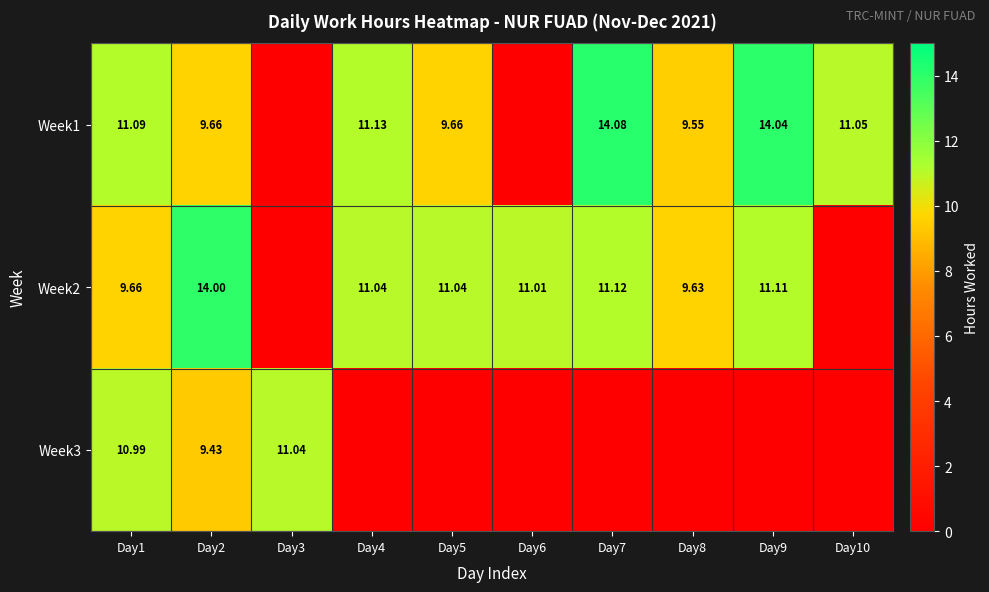

What is the difference between the second highest and second lowest values in the Week1 series?

14.0